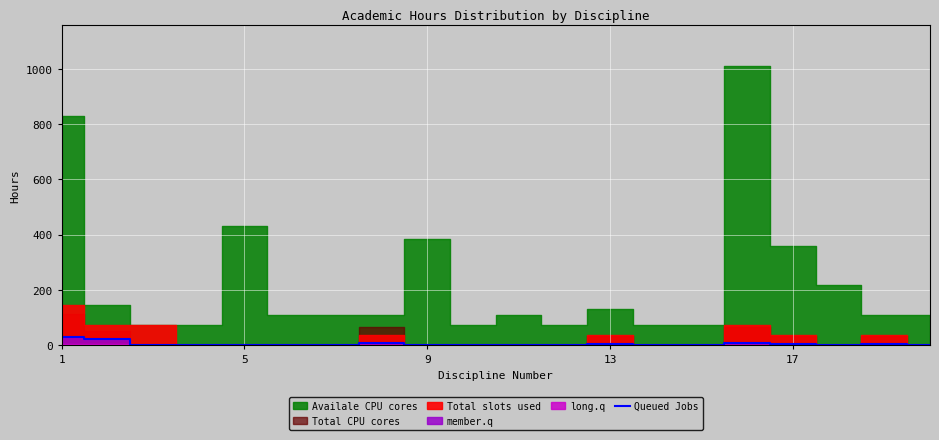

Reading left to right, what are all the values shown in this chart?

30	22	0	0	0	0	0	8	0	0	0	0	4	0	0	8	4	0	4	0